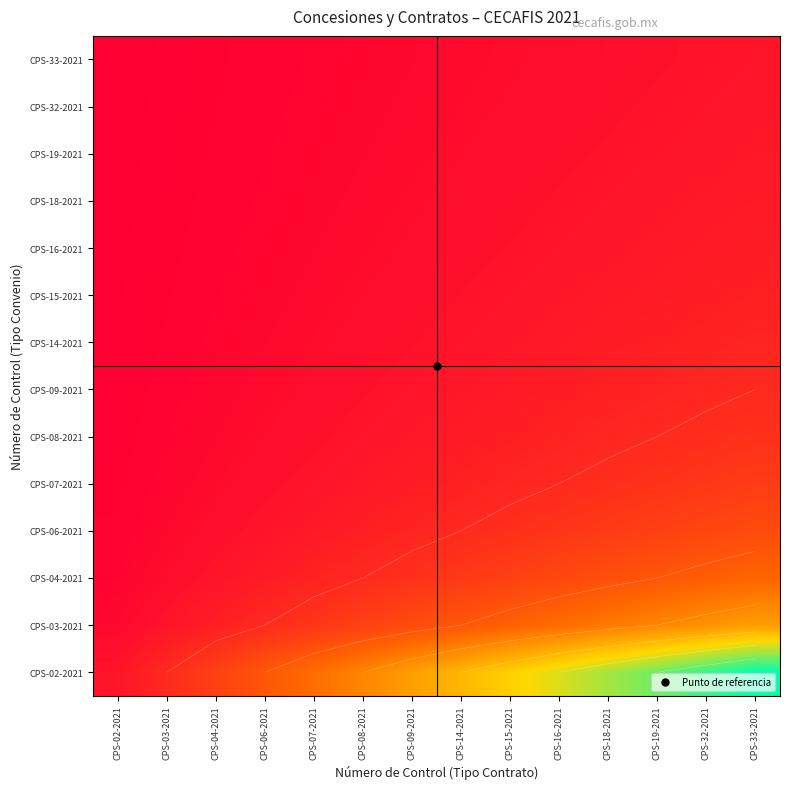

Which category has the highest value in the CPS-19-2021 series?

CPS-33-2021